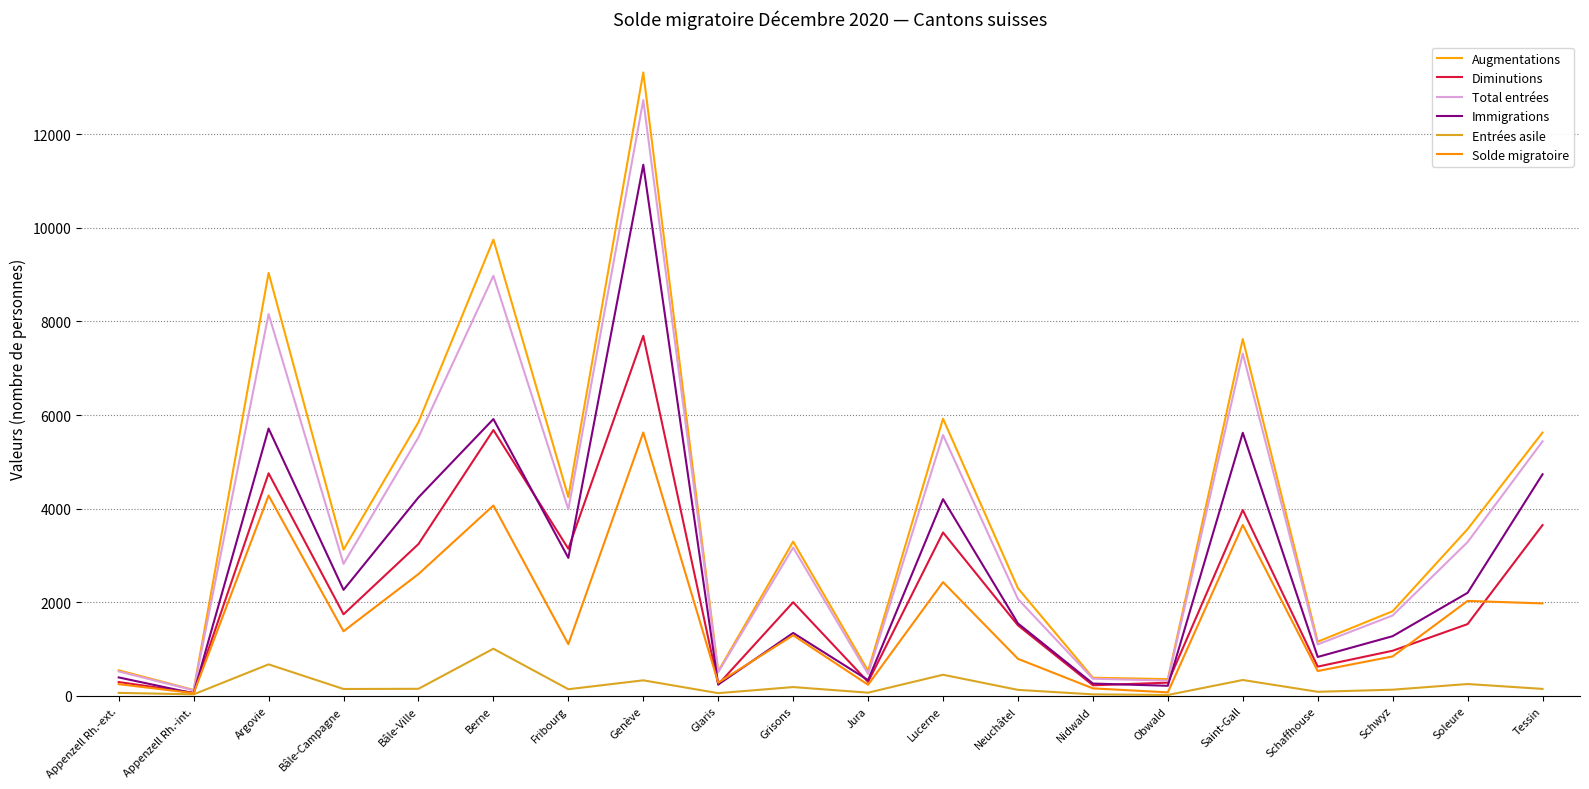

What is the label of the 9th point from the left?

Glaris